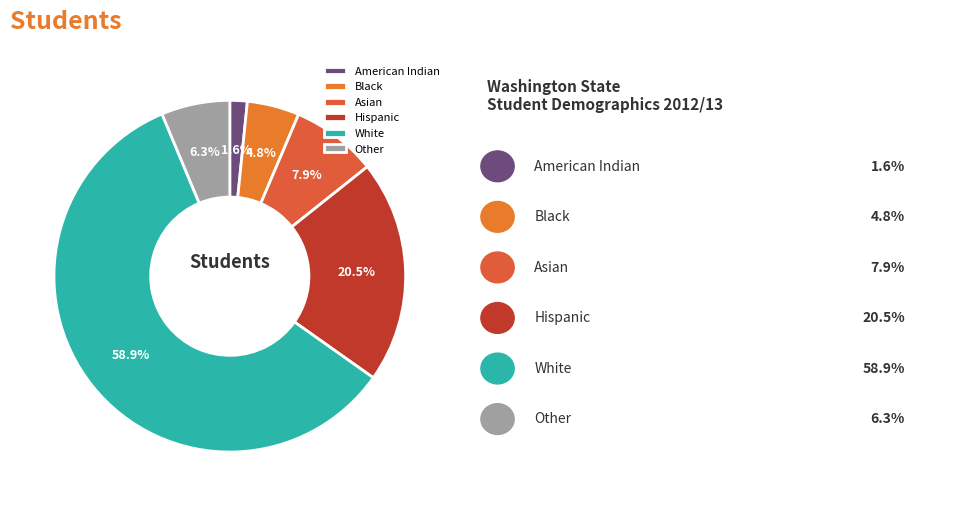

Which category has the biggest portion of the pie?

White